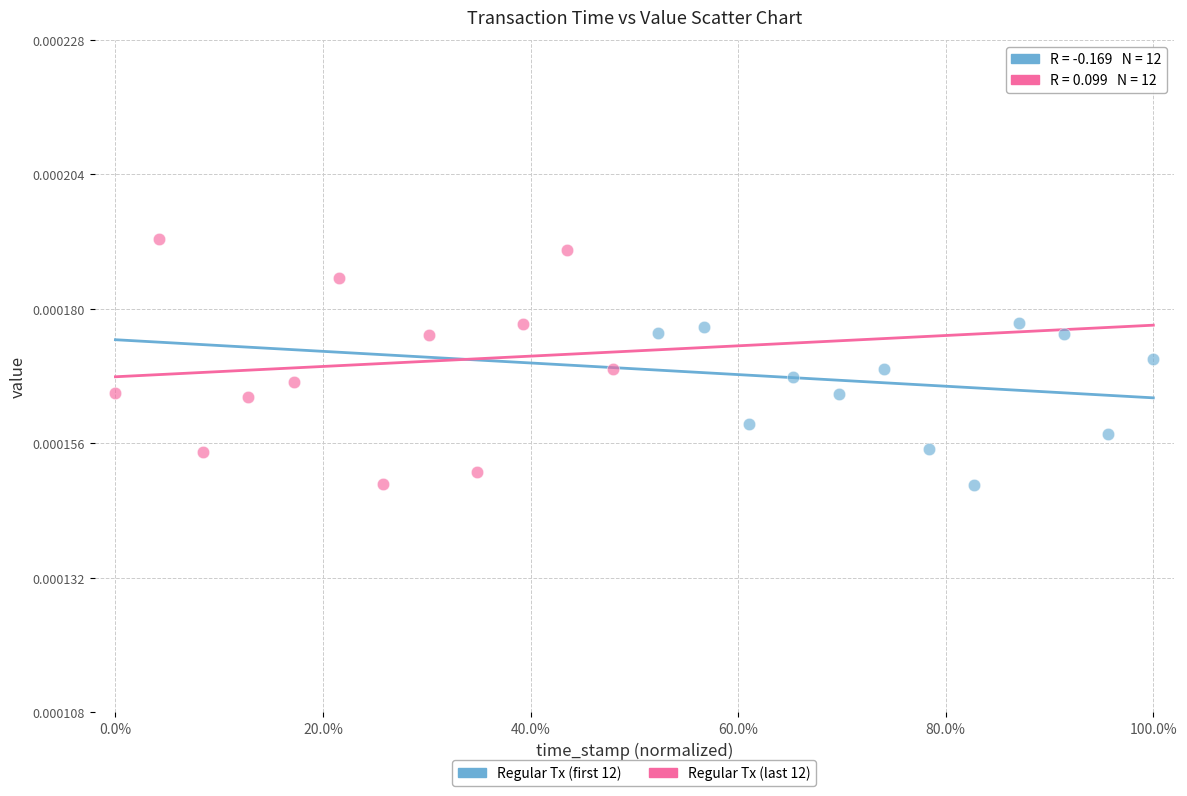

Which series has the widest spread of Y values?

Regular Tx (last 12)